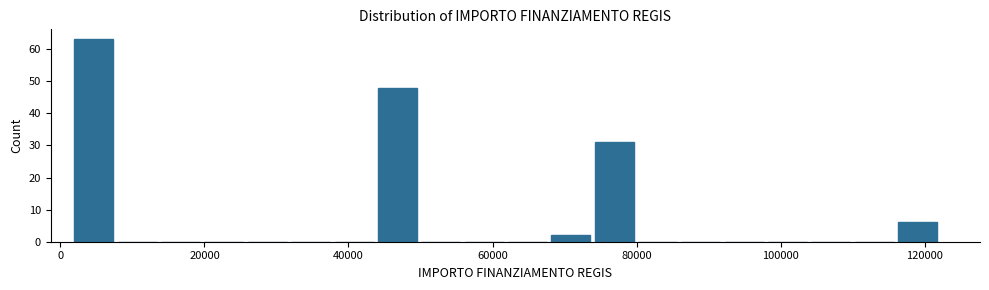

Around what value on the x-axis is the tallest bar? Give the approximate position of its centre, as read against the axis.

4000